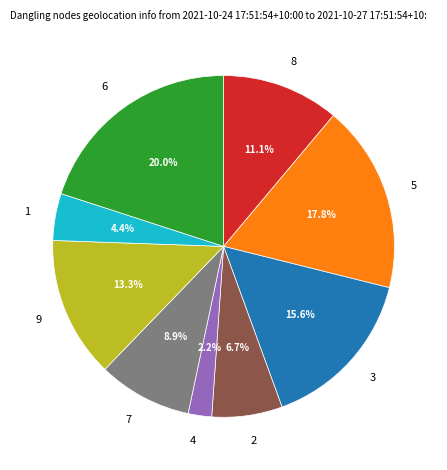

Is there a majority slice in this chart?

No